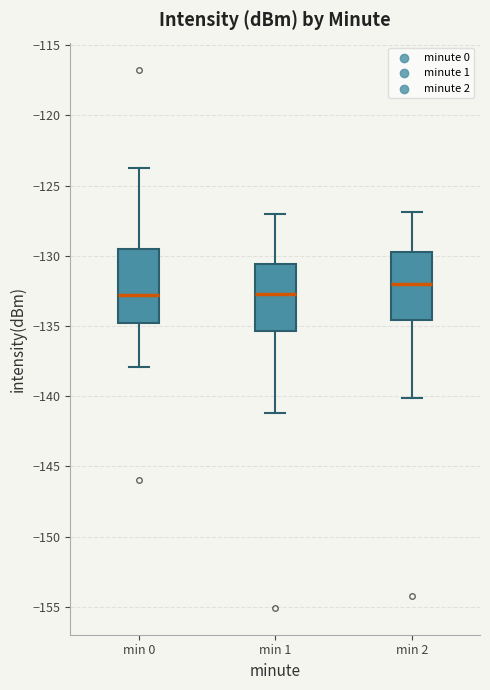

Where is the lower edge of the box for min 0 on the y-axis? The values are not printed on the chart, so give them approximately, as read against the axis.

-135.0